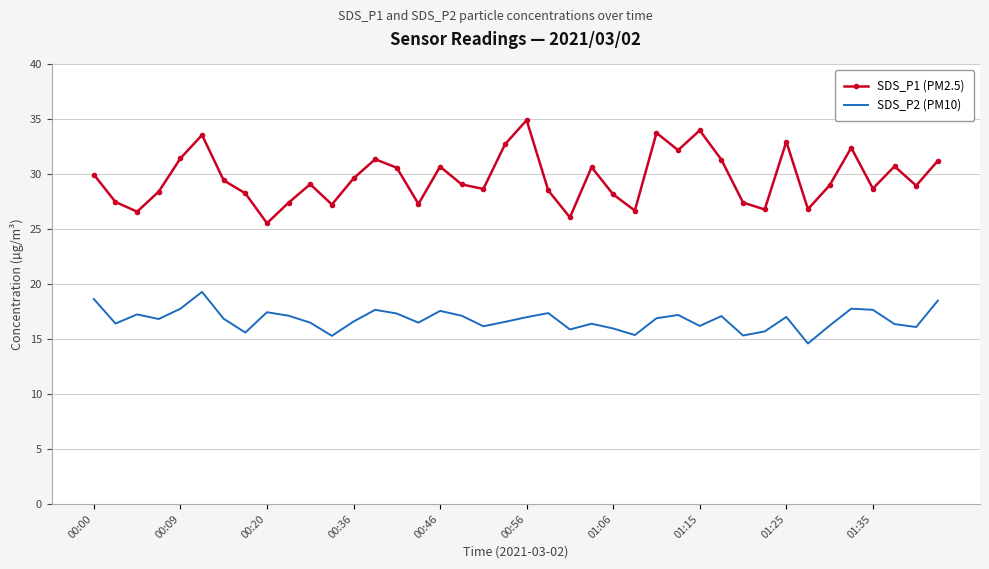

Which series has the largest range (max minus min)?

SDS_P1 (PM2.5)